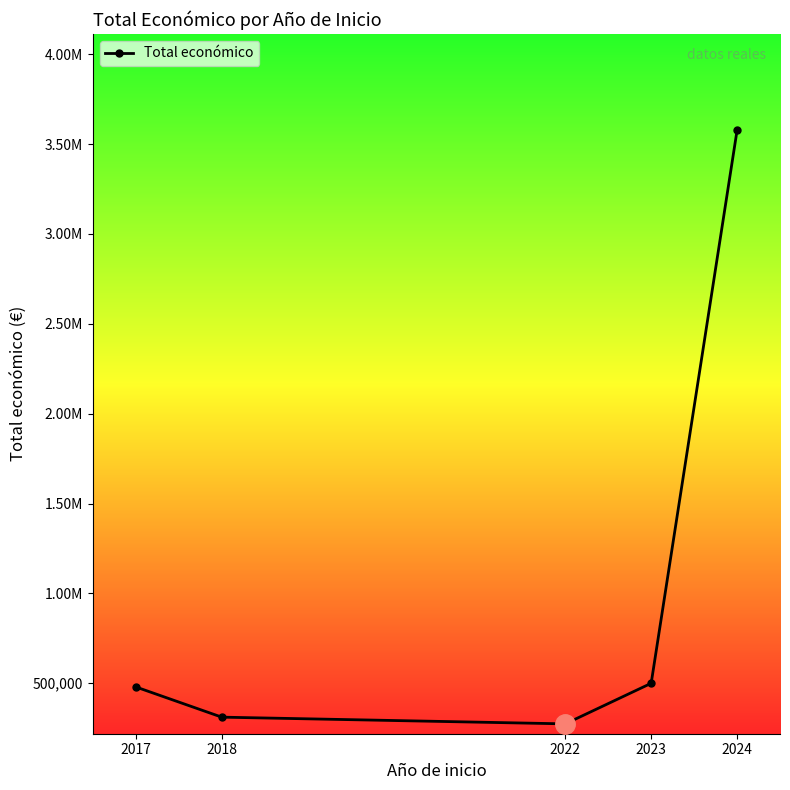

How many interior local valleys (lower than both neighbors) does the data have?

1